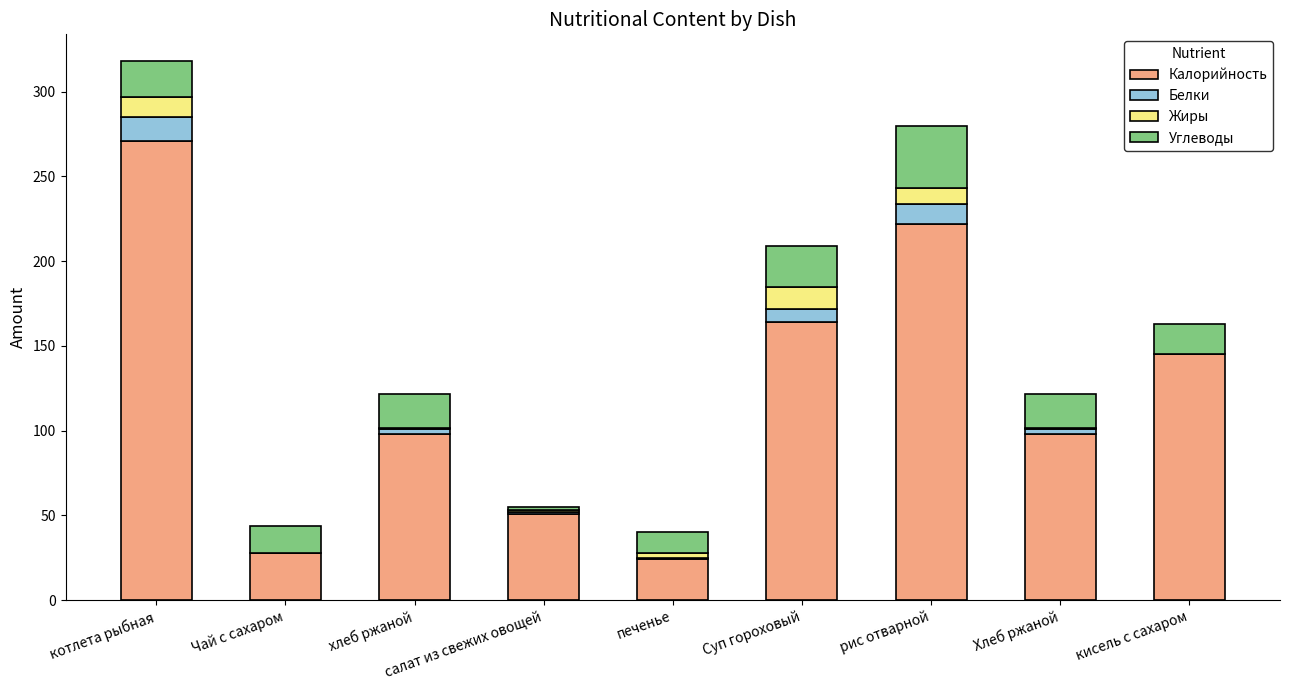

How many categories are shown in the chart?

9